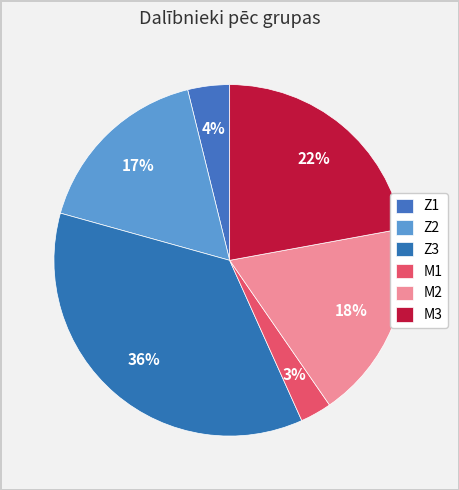

How many segments does this pie chart have?

6